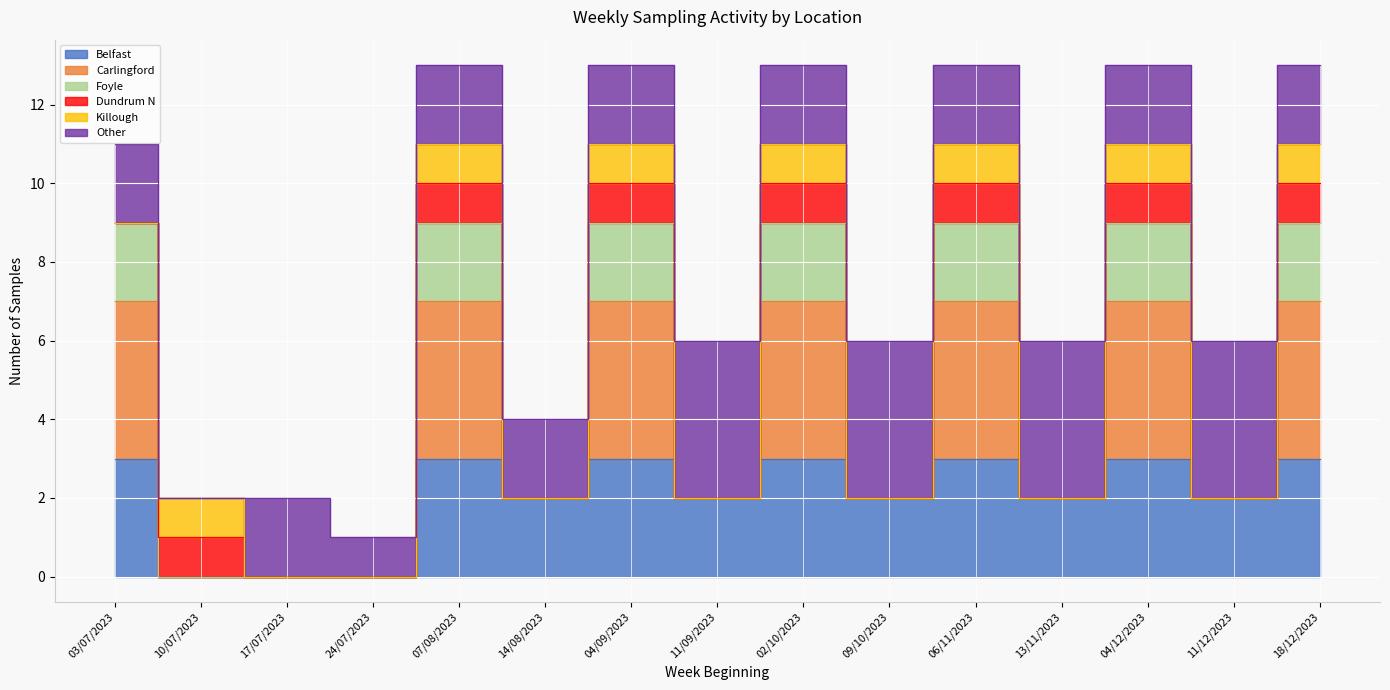

True or false: Carlingford has a value of 16 at 18/12/2023.

False